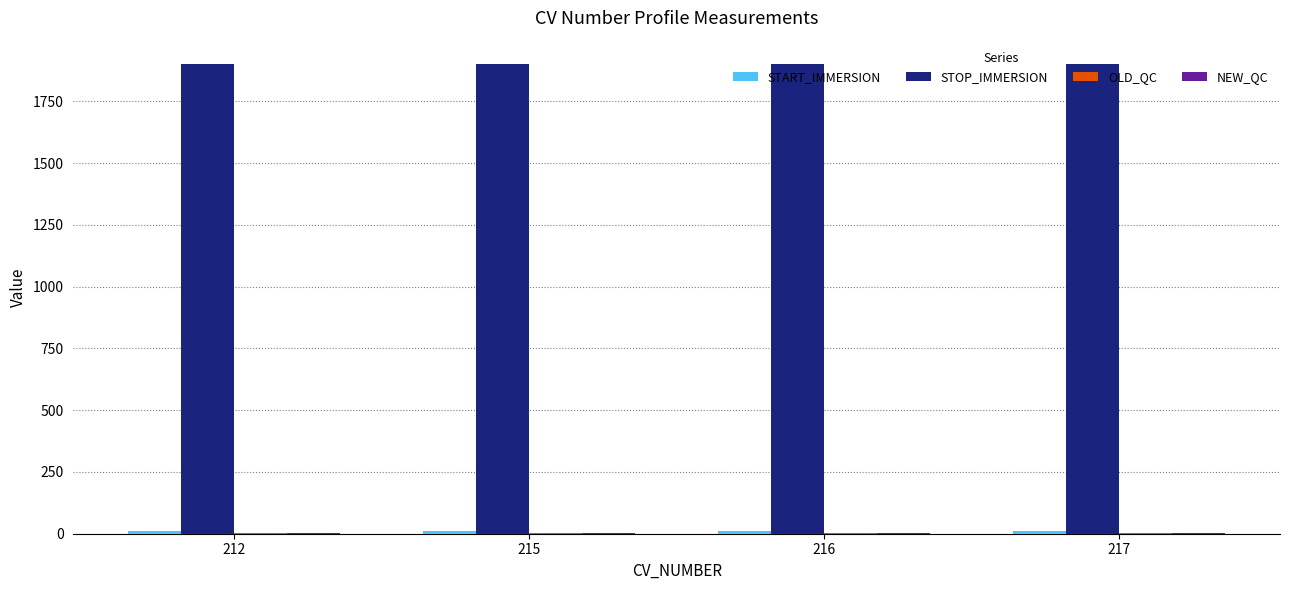

What is the spread (max minus min) of values at 212?

1899.2